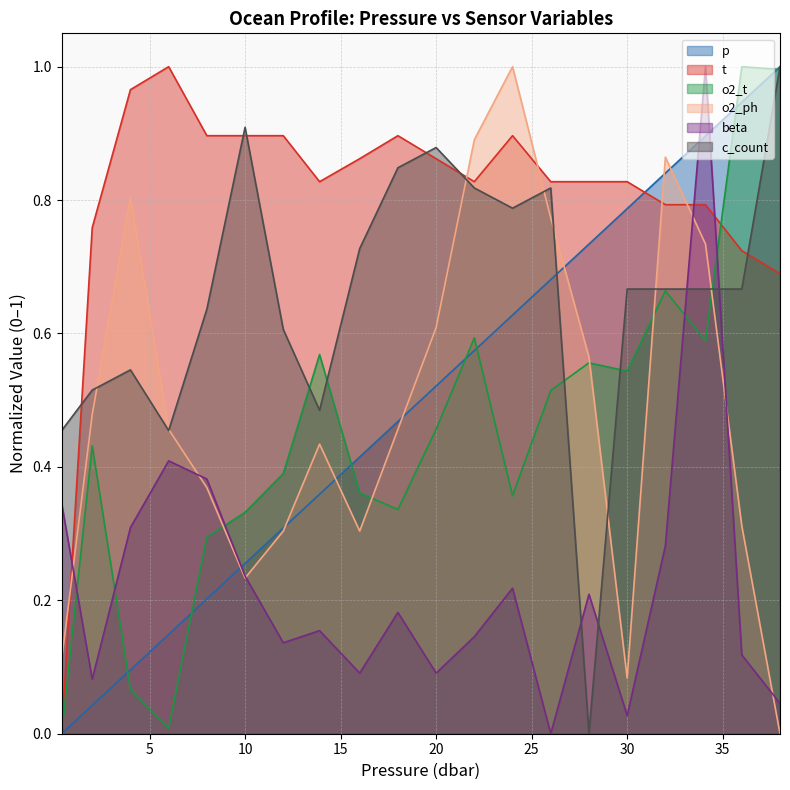

What is the sum of the beta values at 2.0 and 30.0?

0.1